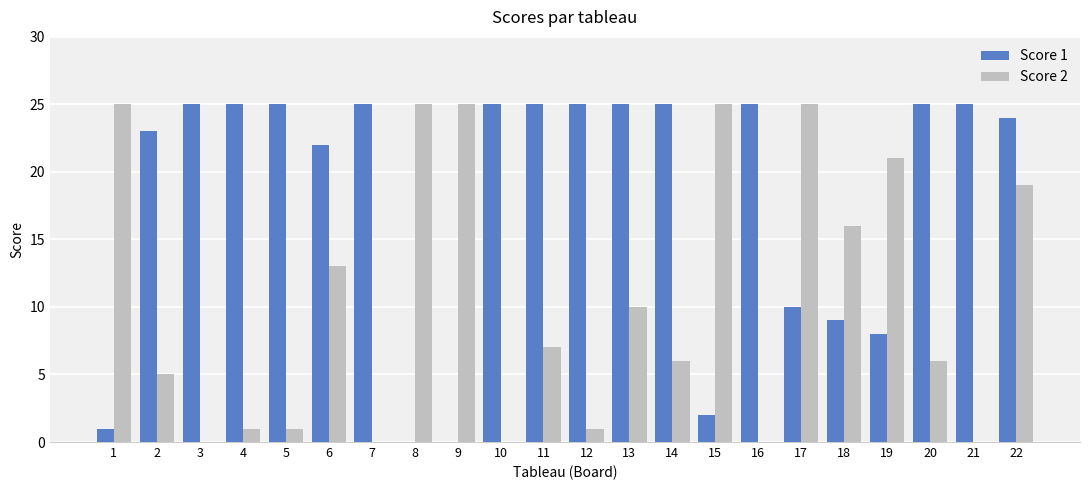

True or false: Score 2 has a value of 6 at 14.

True